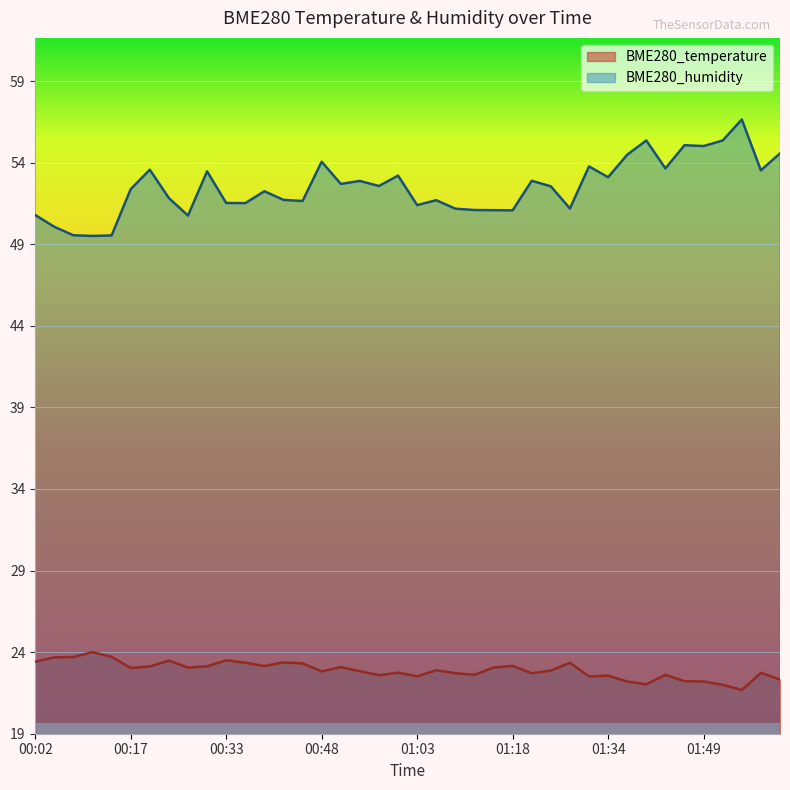

What is the value of the BME280_temperature point at the 32nd from the left?

22.2